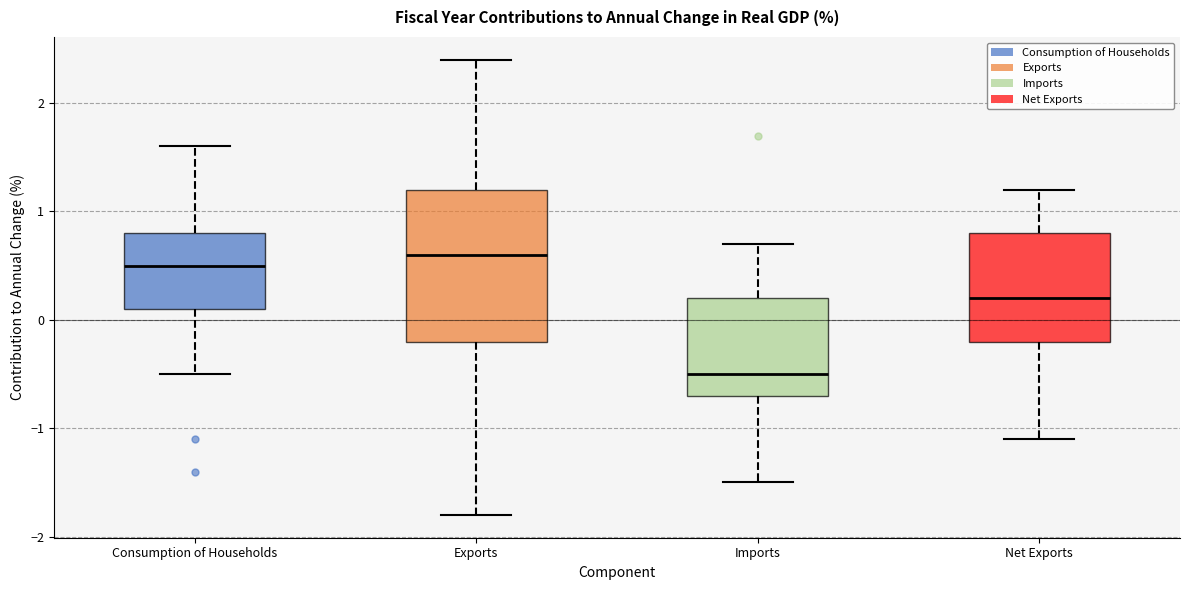

Reading left to right, read every box against the y-axis: the position of its median line, the range the box covers, and the ends of its whiskers. The values are not printed on the chart, so give them approximately, as read against the axis.

Consumption of Households: median 0.5, box 0.1 to 0.8, whiskers -0.5 to 1.6
Exports: median 0.6, box -0.2 to 1.2, whiskers -1.8 to 2.4
Imports: median -0.5, box -0.7 to 0.2, whiskers -1.5 to 0.7
Net Exports: median 0.2, box -0.2 to 0.8, whiskers -1.1 to 1.2